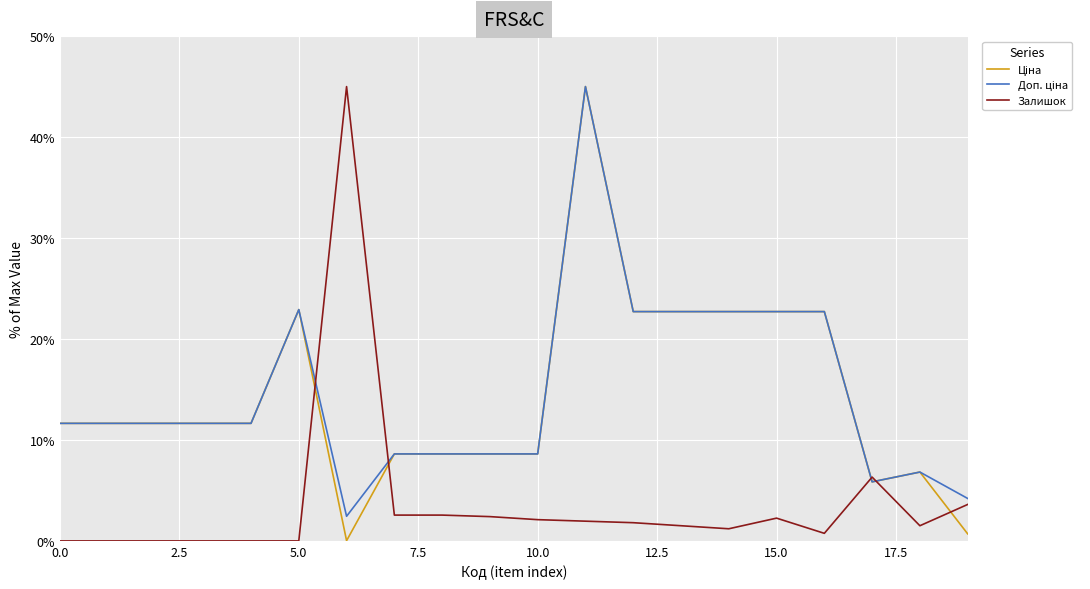

What is the maximum value for Залишок?

45.0